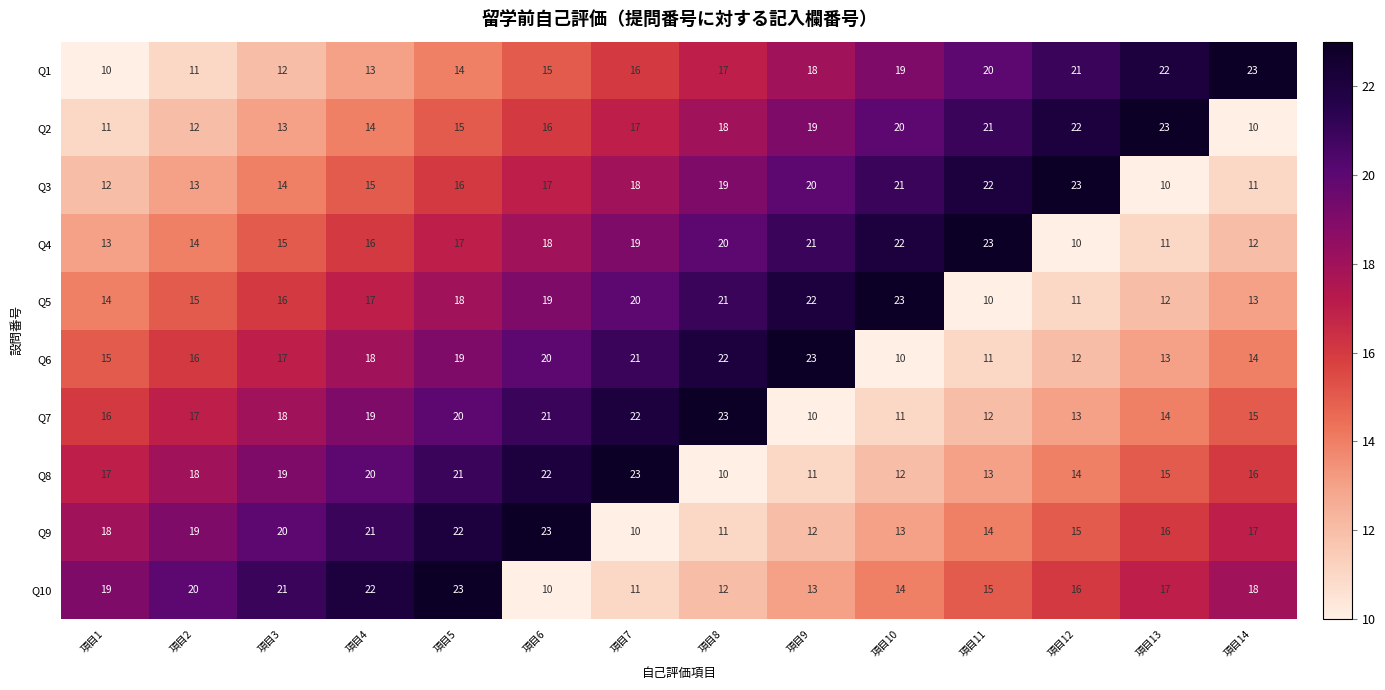

Rank the series at 項目5 from highest to lowest value.

Q10, Q9, Q8, Q7, Q6, Q5, Q4, Q3, Q2, Q1